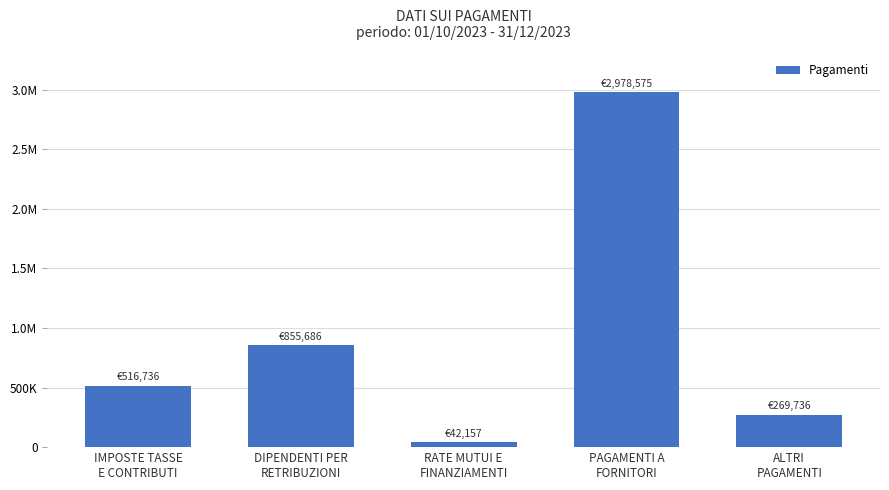

Are the bars horizontal?

No